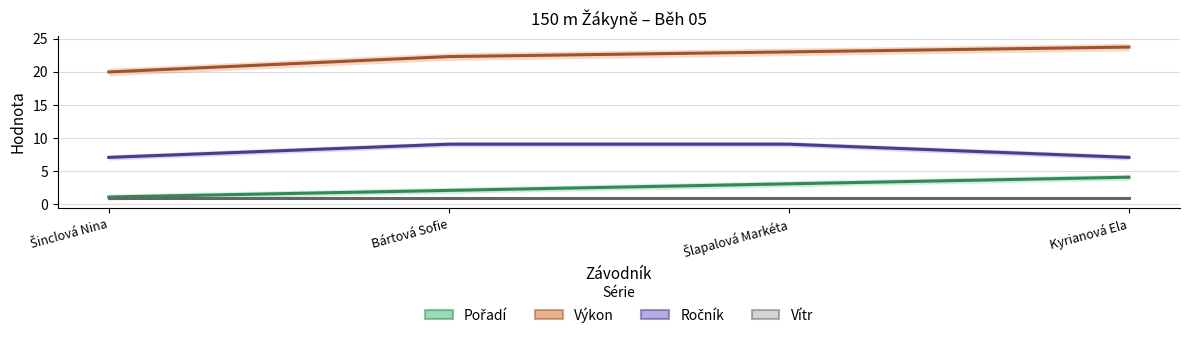

At which label does Vítr reach its peak?

Šinclová Nina